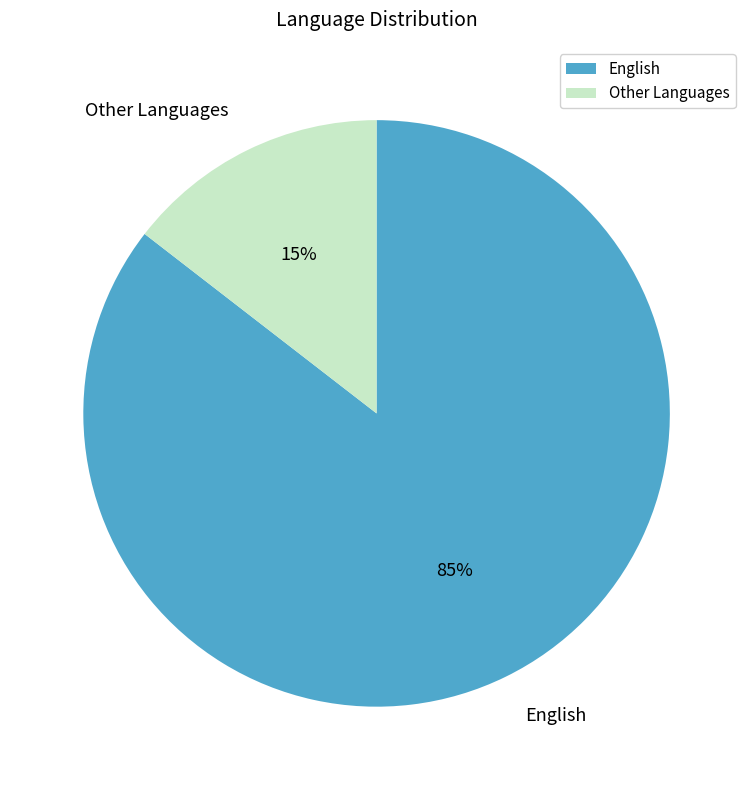

To the nearest percent, what is the average slice percentage?

50%